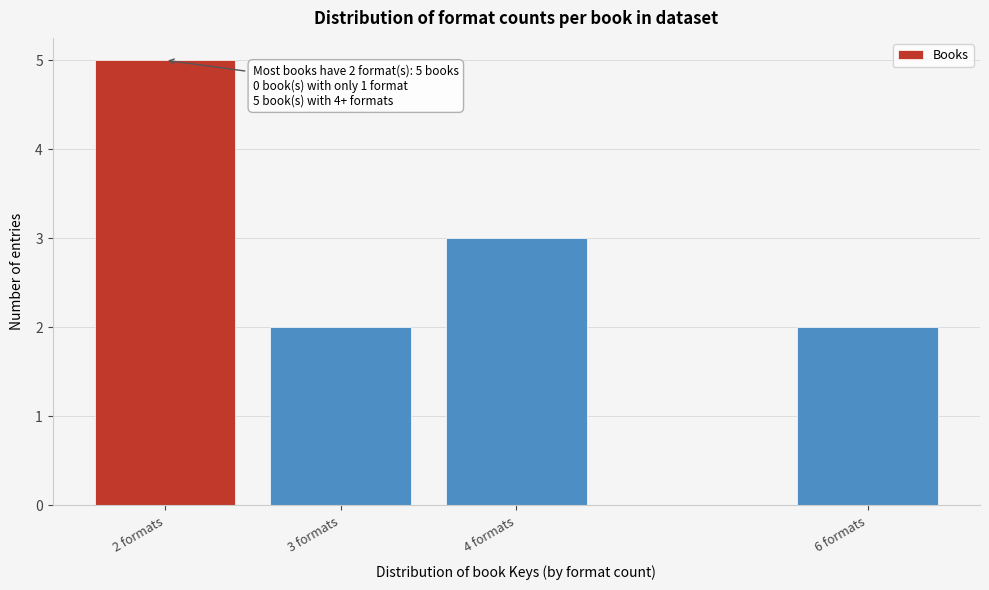

Reading right to left, transcribe all the data shown in this chart.

2	3	2	5